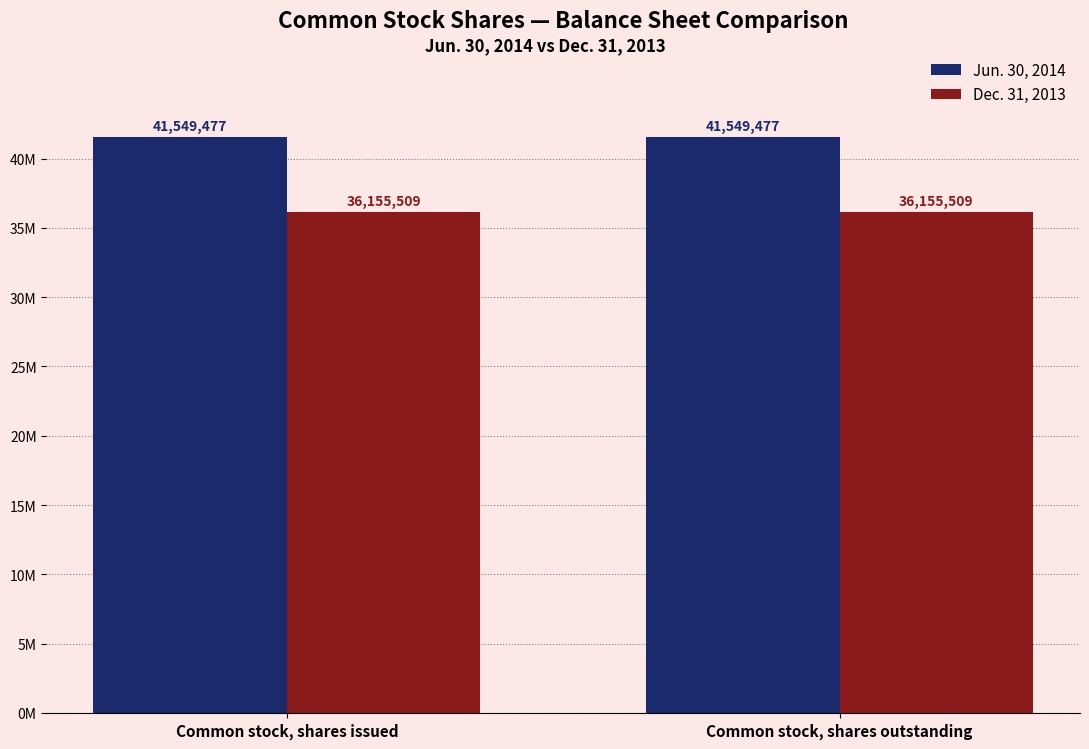

What are all the series names shown in the legend?

Jun. 30, 2014, Dec. 31, 2013